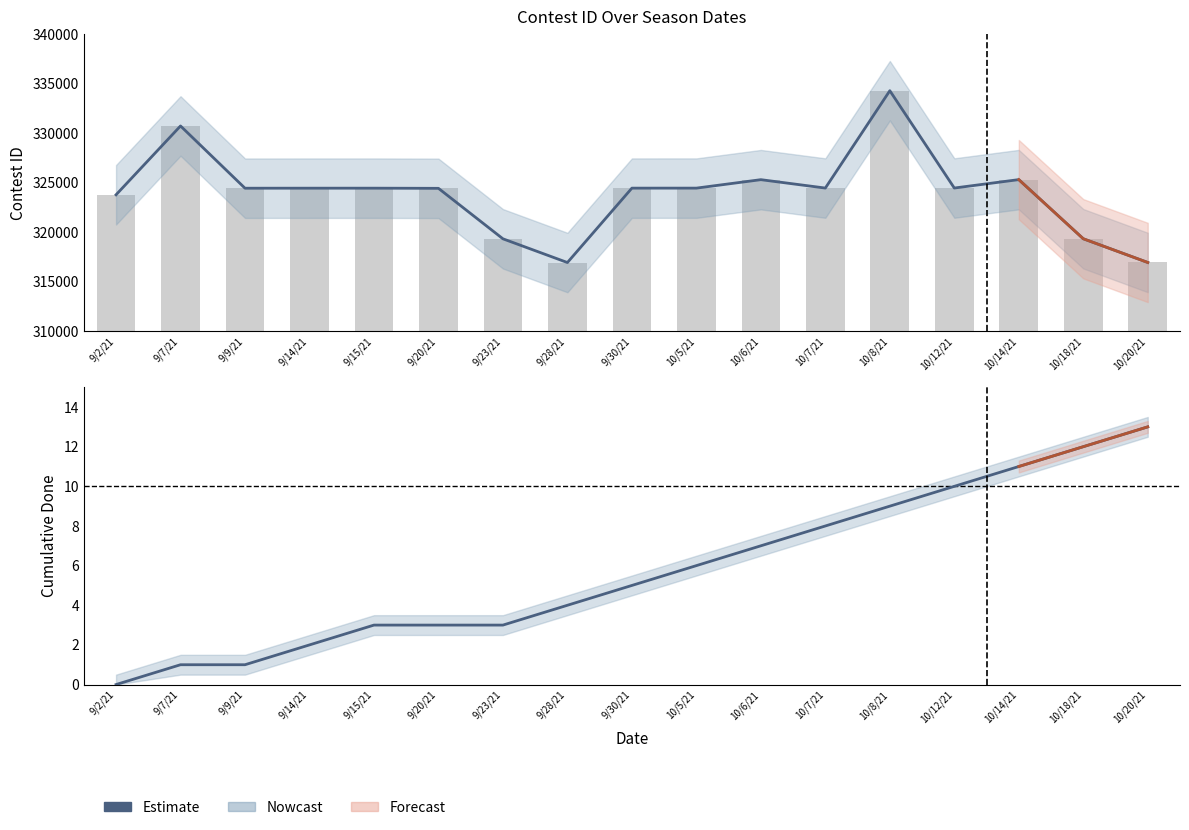

Reading left to right, what are all the values shown in this chart?

9/2/21=0	9/7/21=1	9/9/21=1	9/14/21=2	9/15/21=3	9/20/21=3	9/23/21=3	9/28/21=4	9/30/21=5	10/5/21=6	10/6/21=7	10/7/21=8	10/8/21=9	10/12/21=10	10/14/21=11	10/18/21=12	10/20/21=13